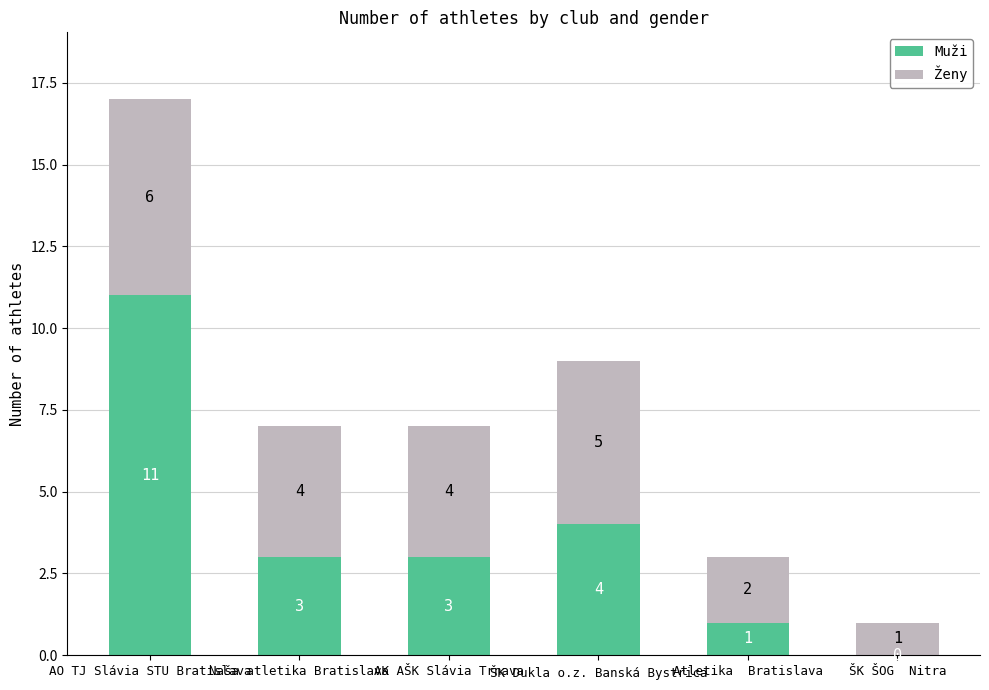

What is the sum of all Muži values?

22